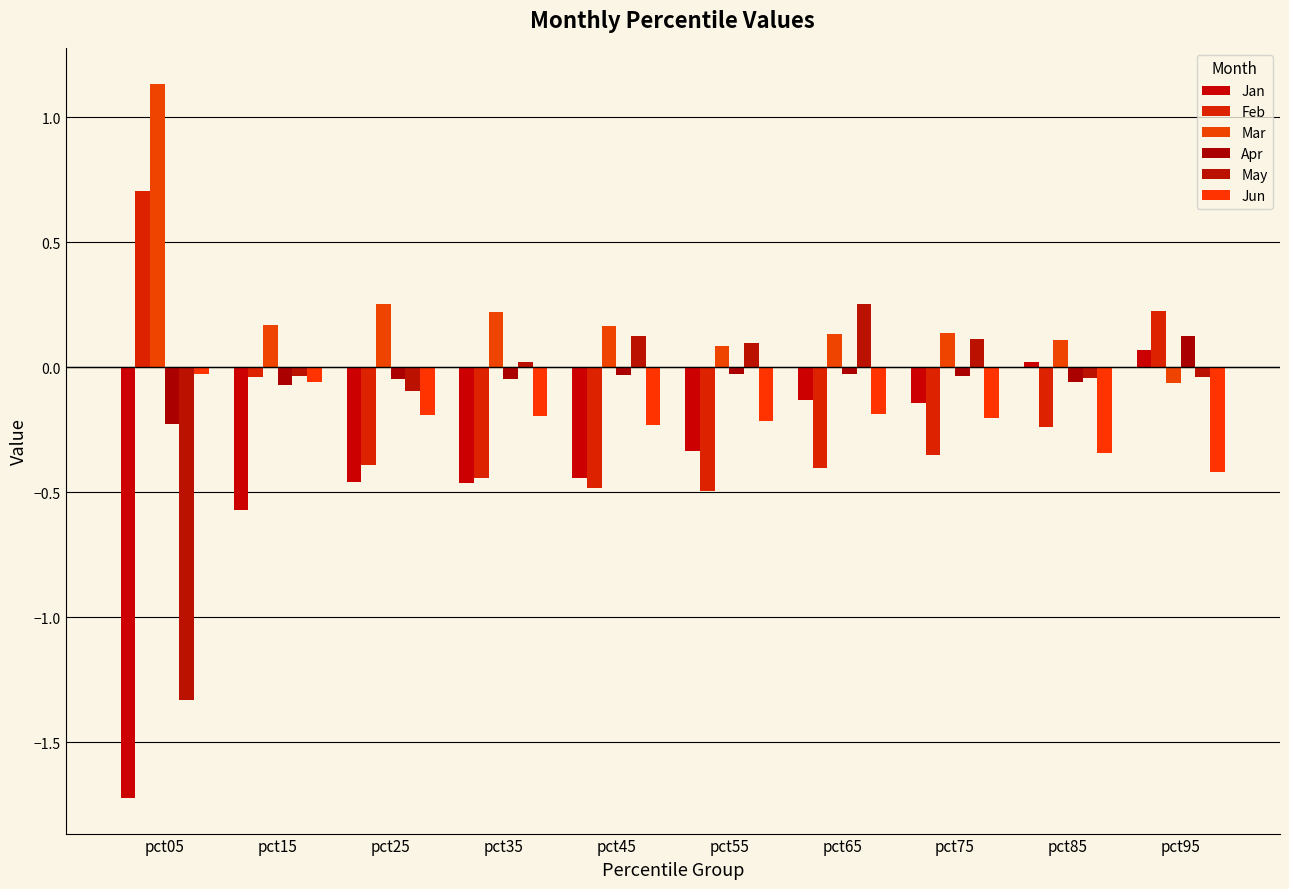

Which label corresponds to the smallest value in the chart?

pct05